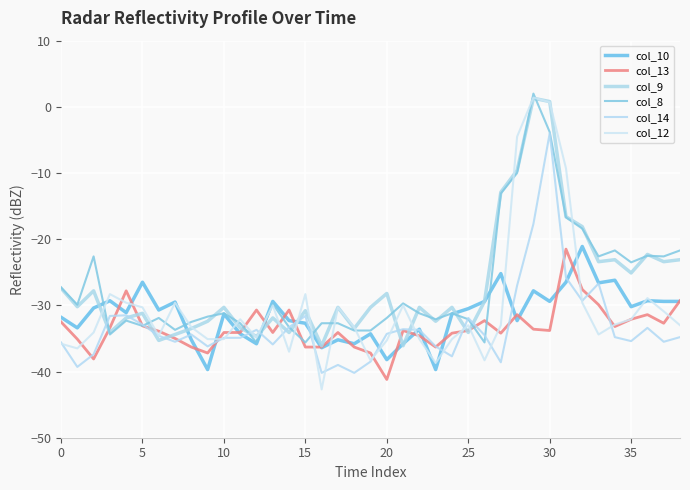

Does the chart have visible grid lines?

Yes